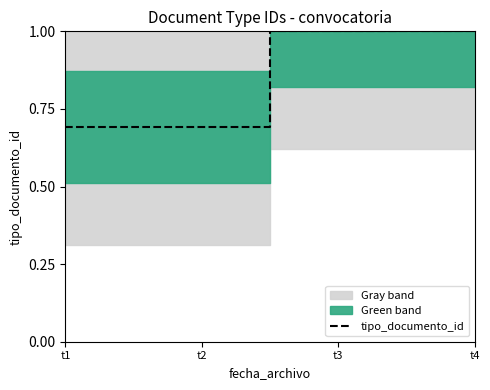

What is the greatest value displayed?

1.0